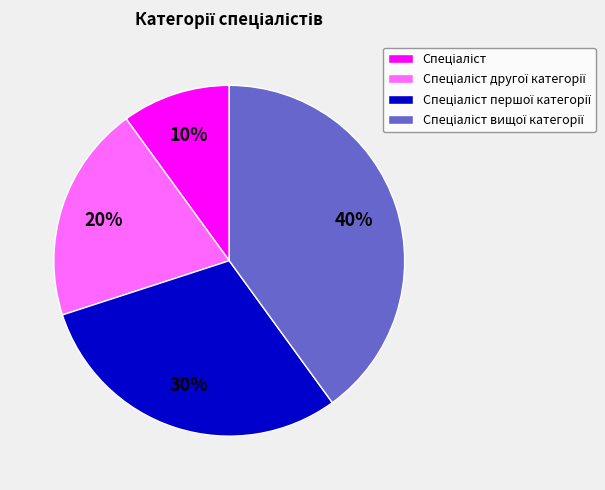

Is there any slice that represents more than half of the pie?

No